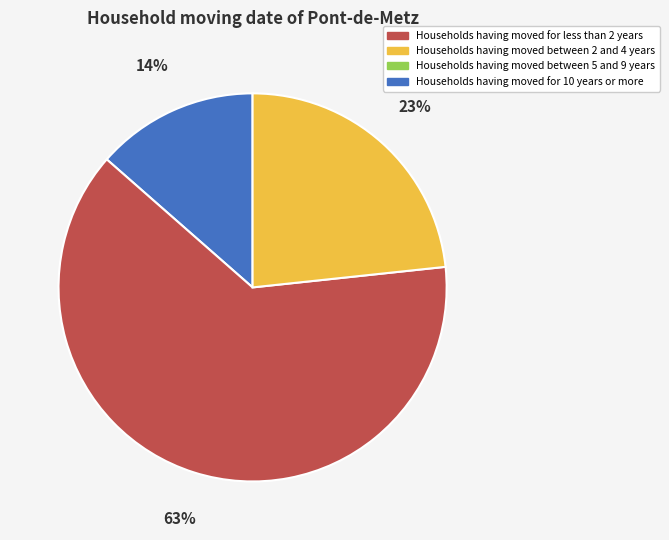

Is there any slice that represents more than half of the pie?

Yes